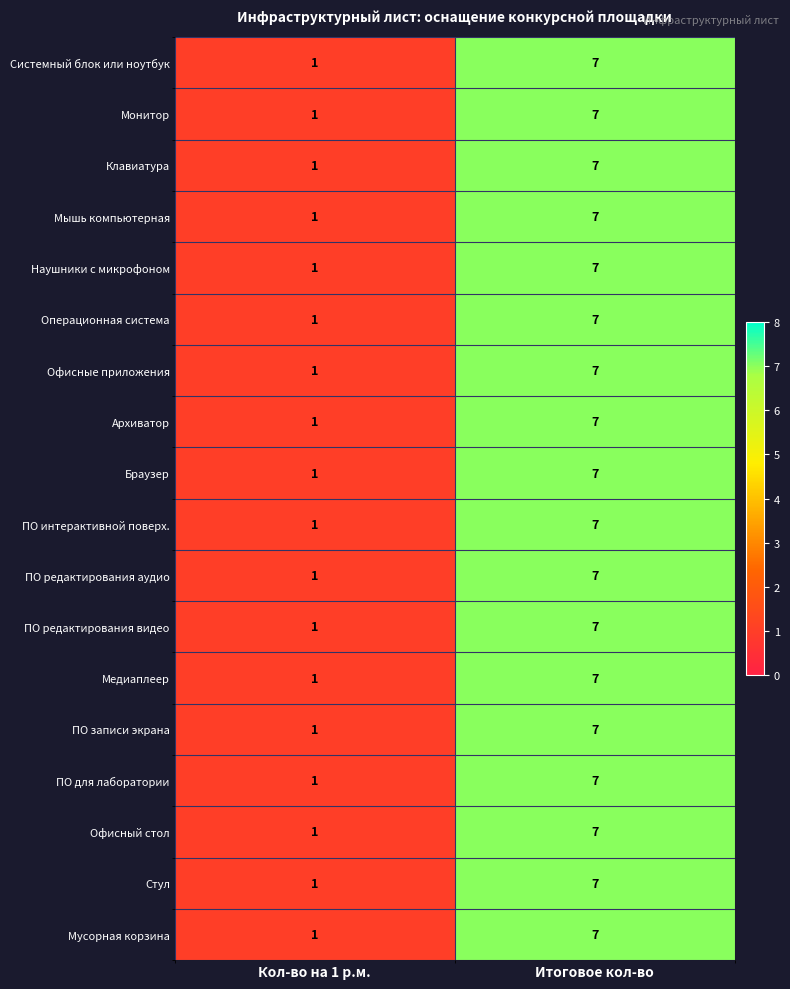

At which category is the sum across all series the highest?

Итоговое кол-во